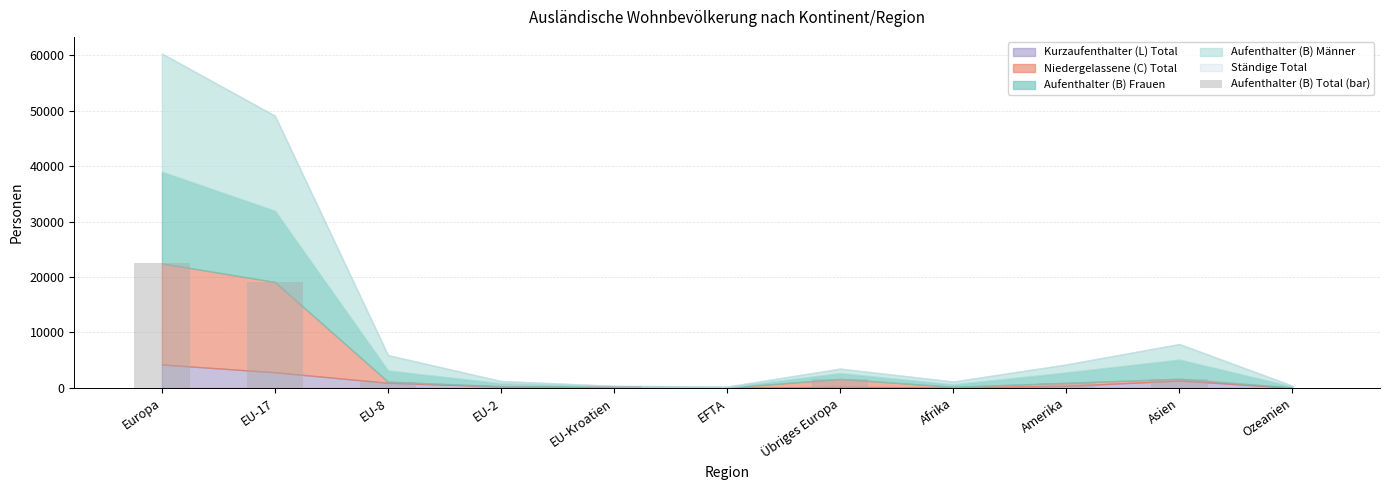

How many data points does each series have?

11